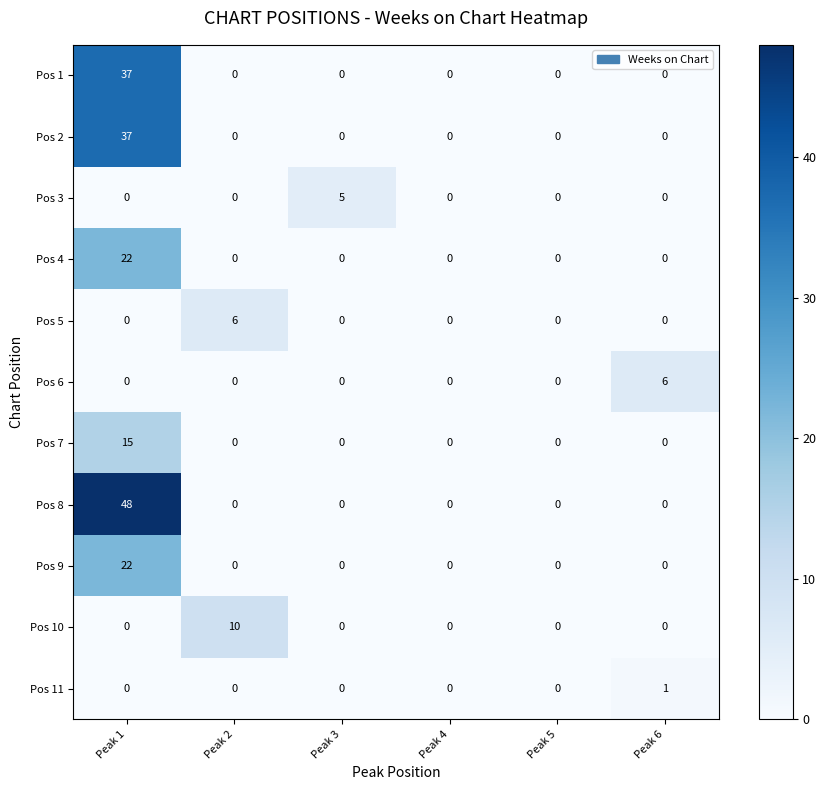

True or false: Pos 6 has a value of 4 at Peak 2.

False